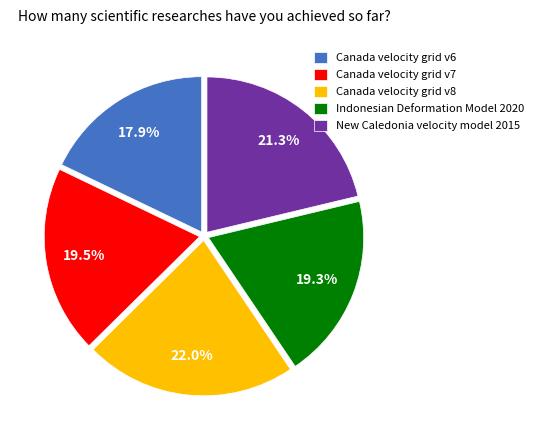

Combined, do Indonesian Deformation Model 2020 and Canada velocity grid v7 account for over 50%?

No